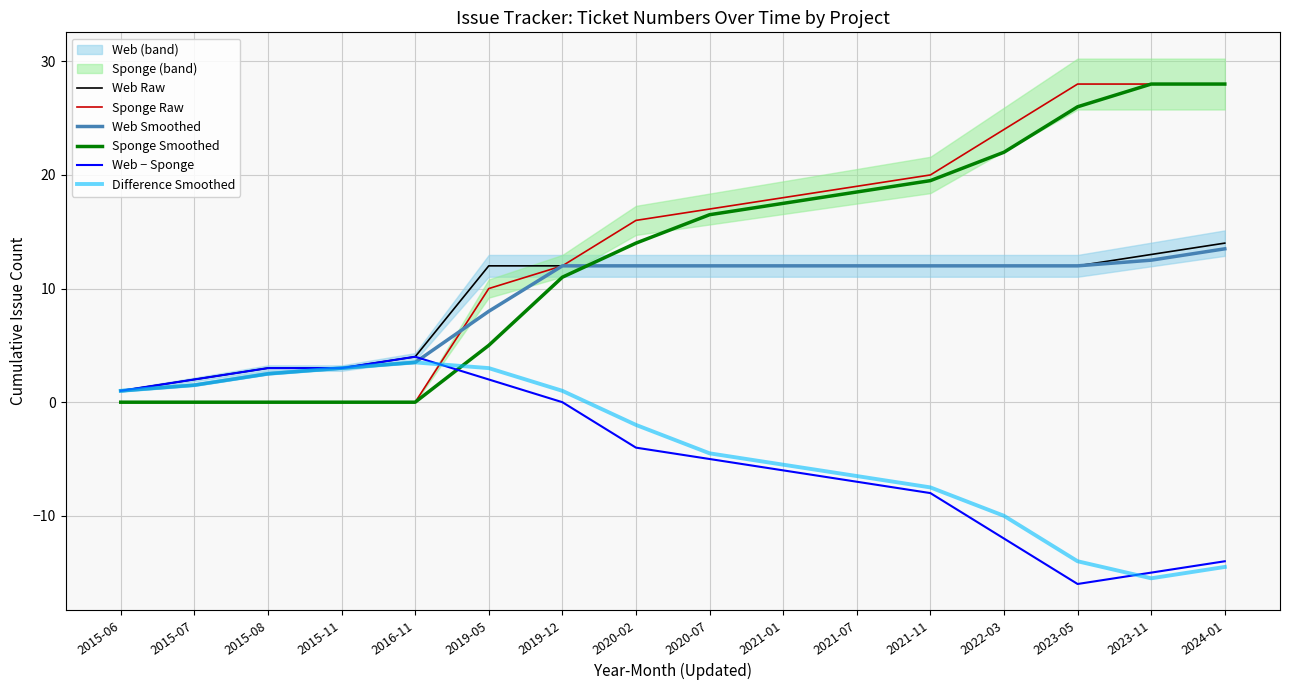

Is the value of Web Smoothed at 2023-11 greater than the value of Difference Smoothed at 2016-11?

Yes